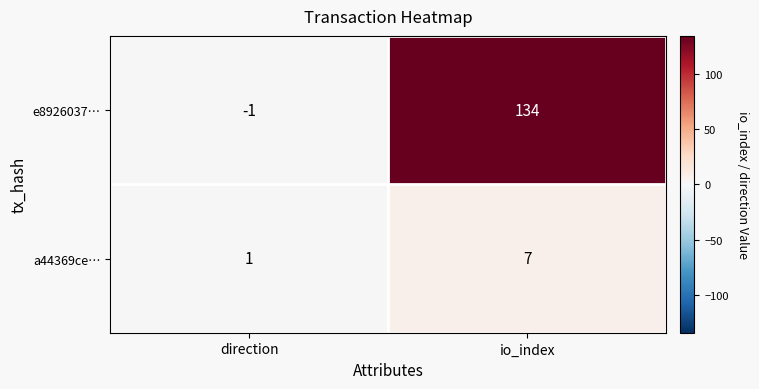

True or false: a44369ce… has a value of 4 at io_index.

False